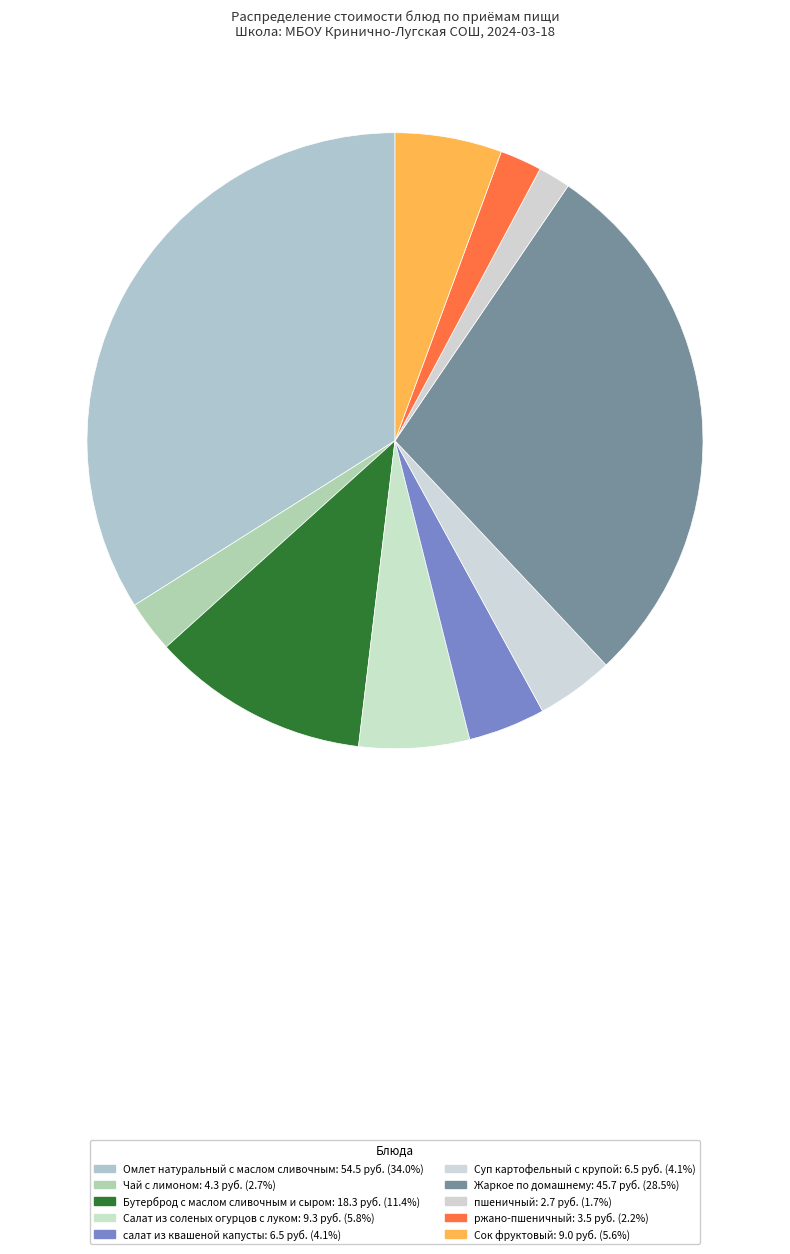

Count the number of slices in the pie.

10